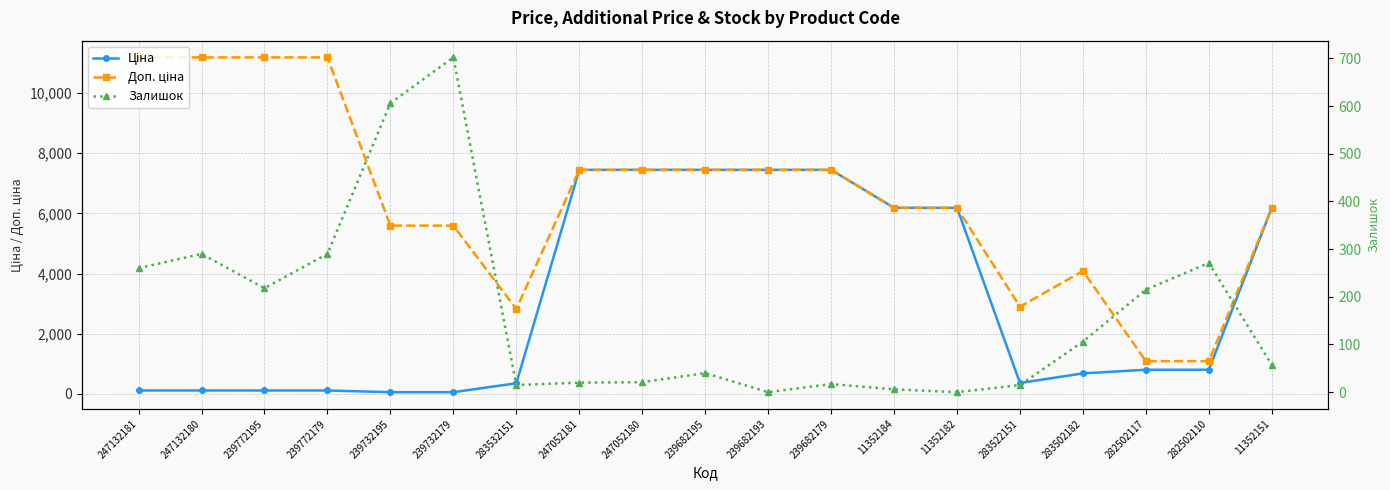

What position from the right is 283532151?

13